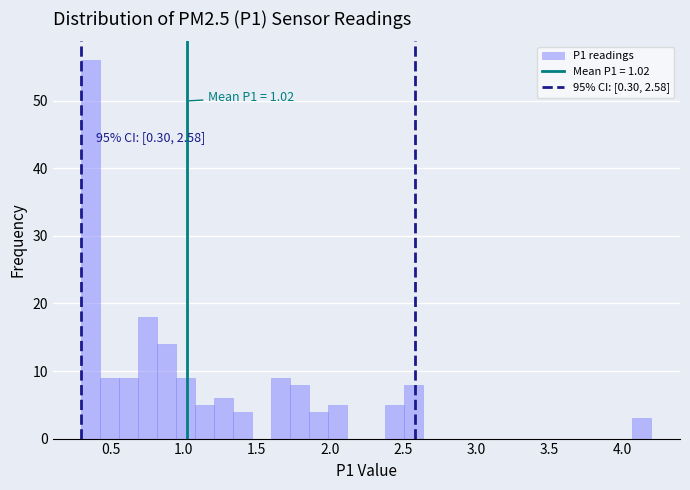

Around what value on the x-axis is the tallest bar? Give the approximate position of its centre, as read against the axis.

0.35